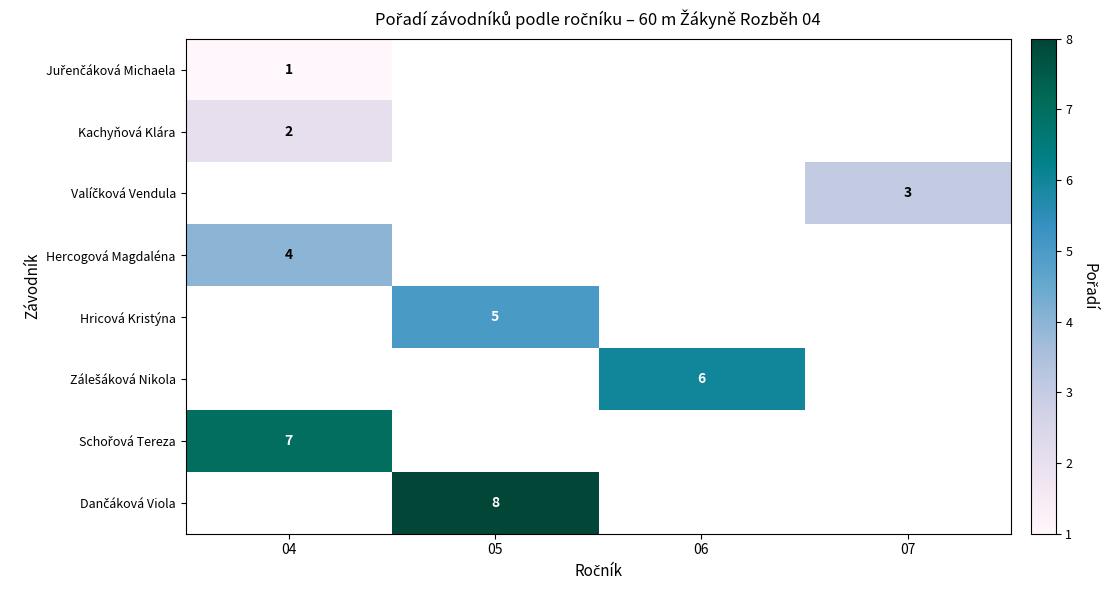

What is the smallest value displayed?

1.0